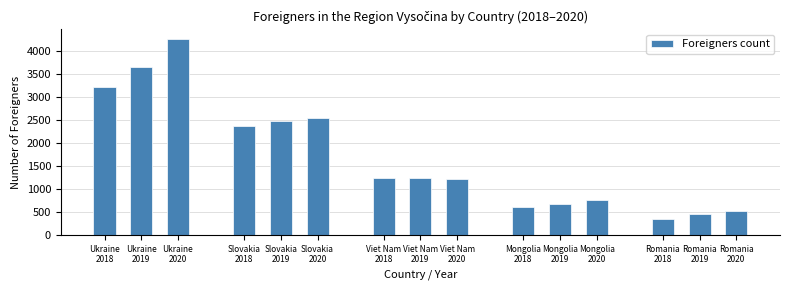

What is the sum of all values?

25513